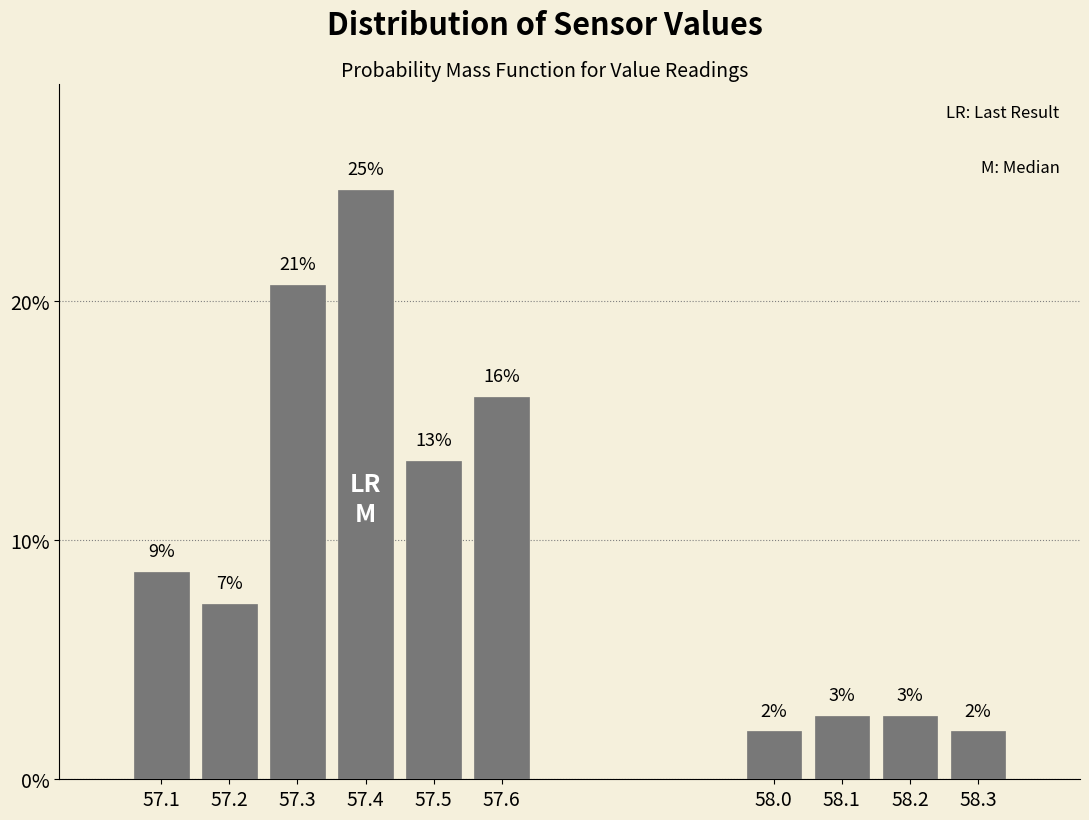

Does the chart contain any negative values?

No